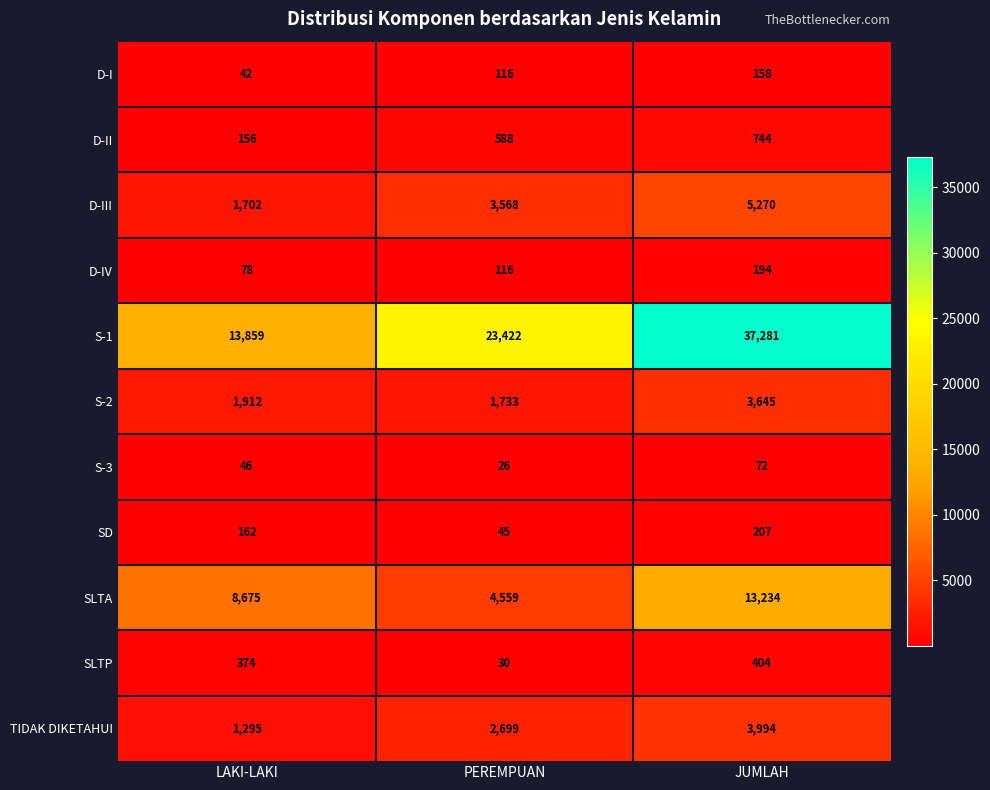

What is the difference between the maximum and minimum values in the D-I series?

116